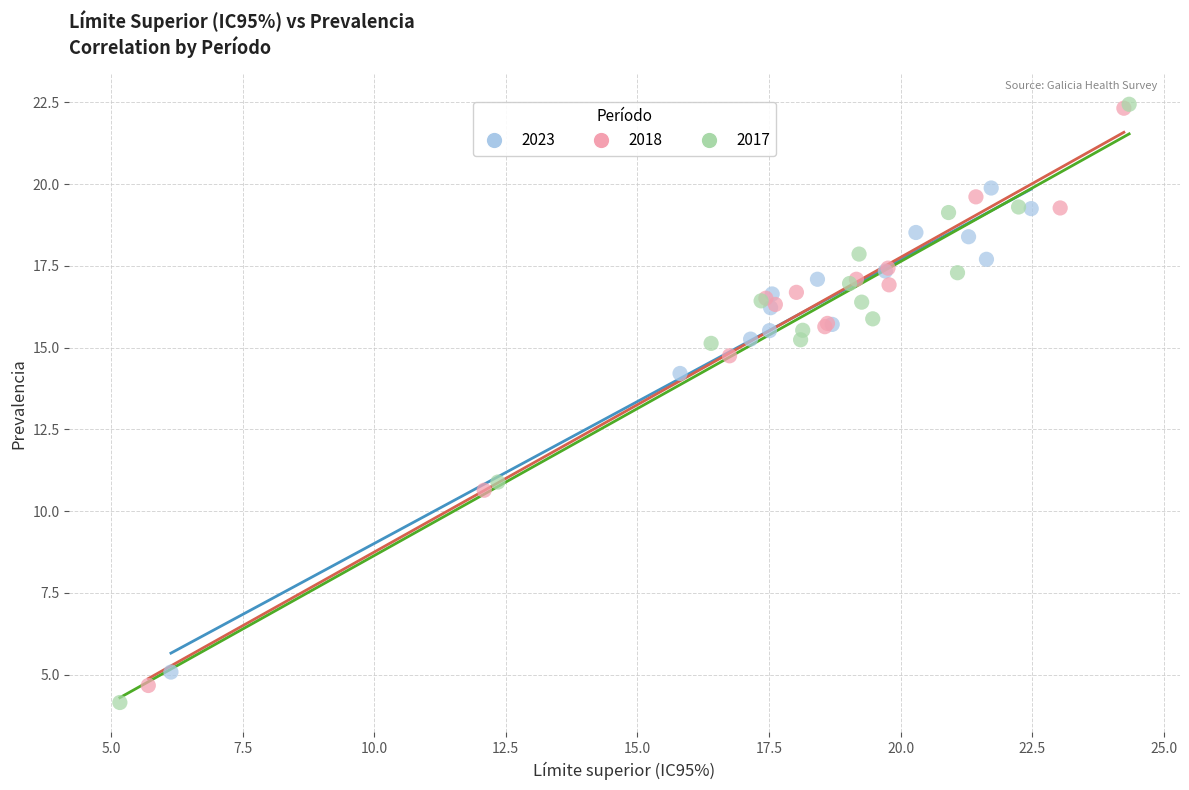

Which series has the largest Y range (max minus min)?

2017